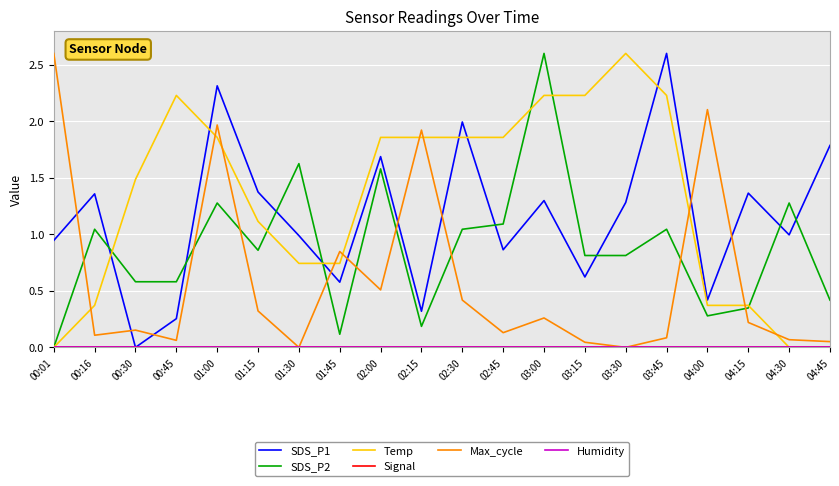

At which category is the sum across all series the highest?

01:00